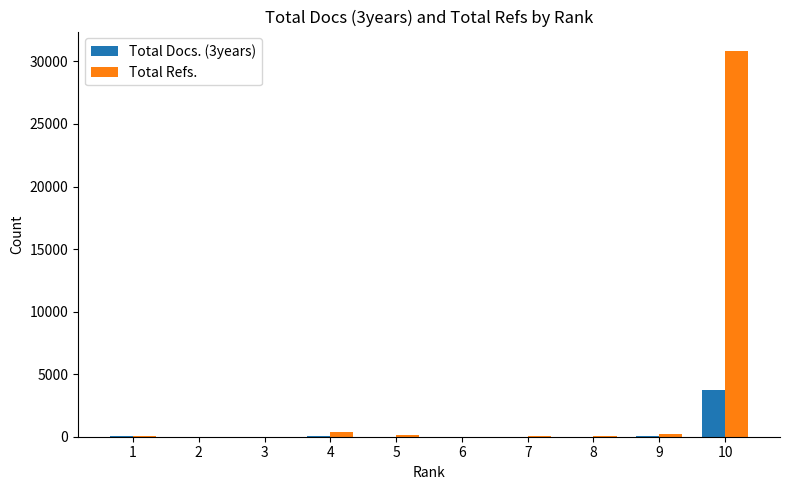

Where does the Total Docs. (3years) series first go above 15?

1